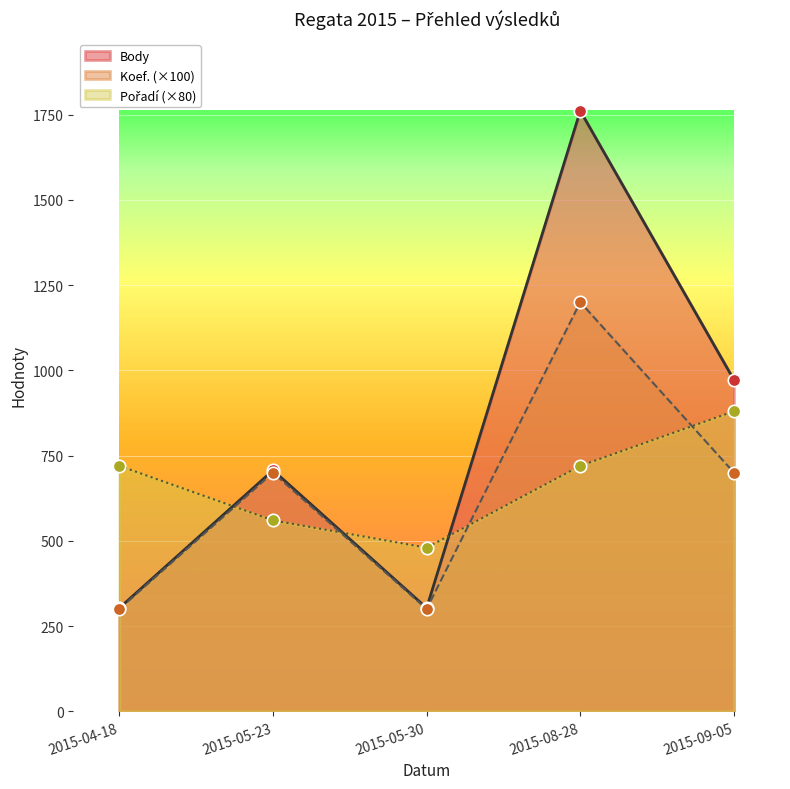

What is the total value across all series at 2015-05-23?

1967